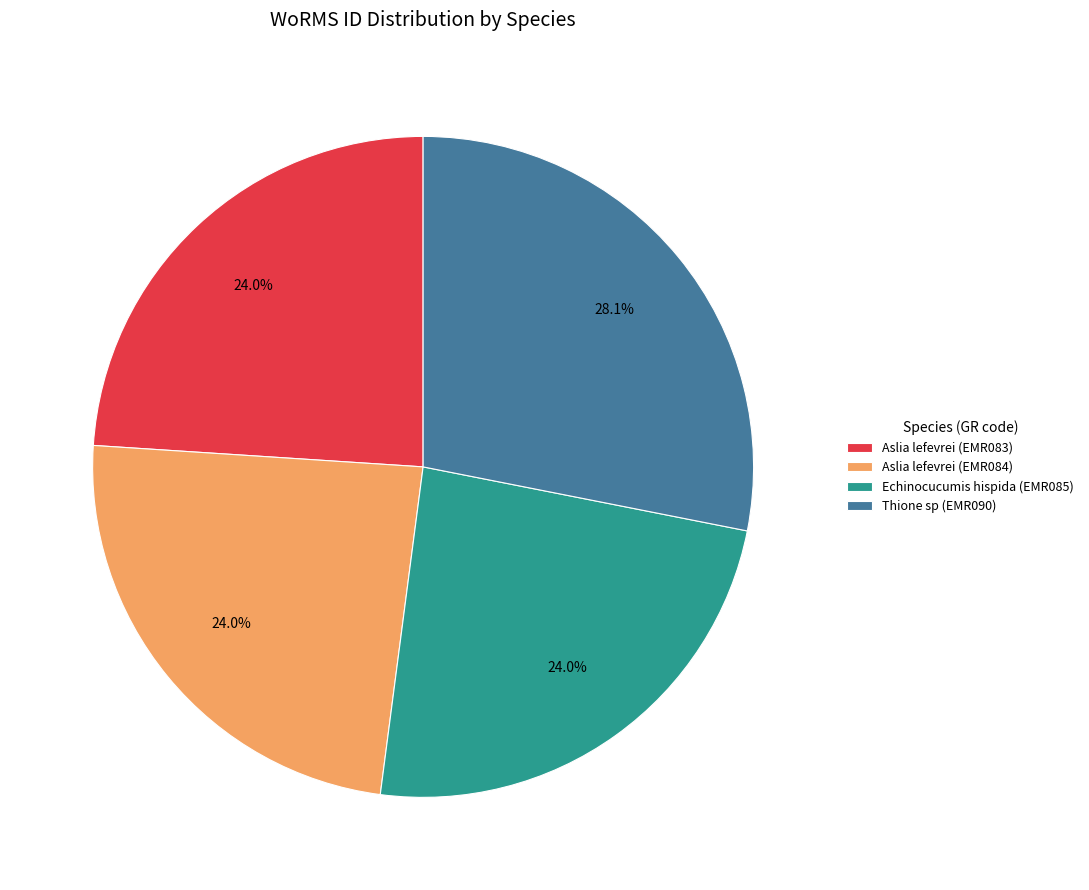

Does any single category account for the majority?

No